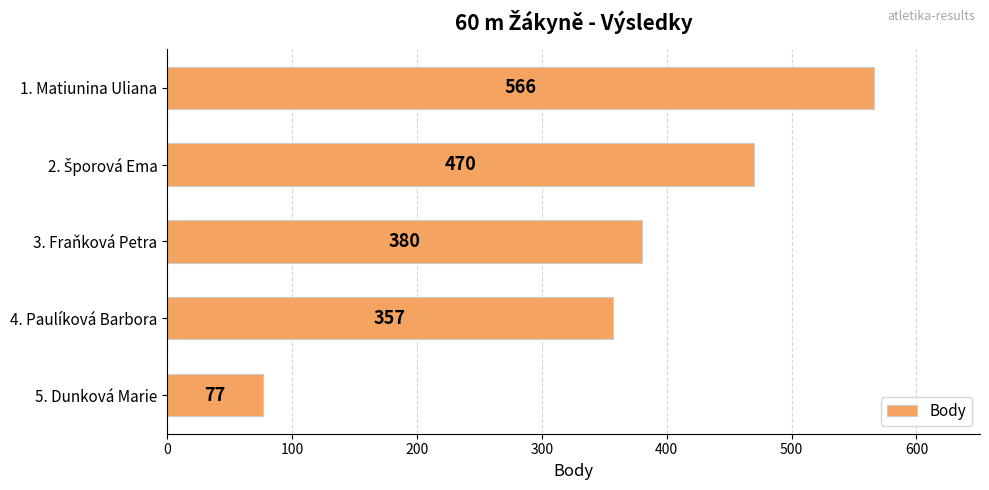

At which label is the value closest to 321?

4. Paulíková Barbora